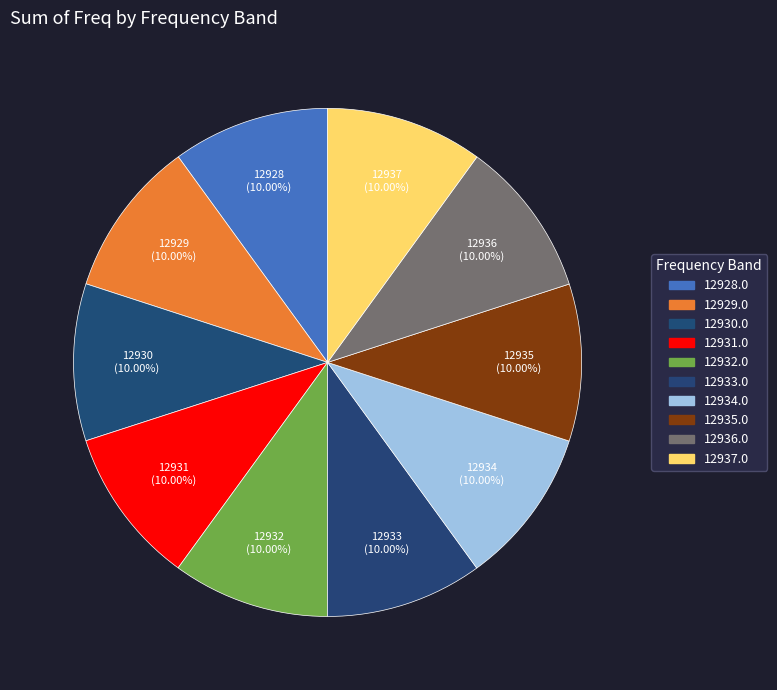

How many segments does this pie chart have?

10